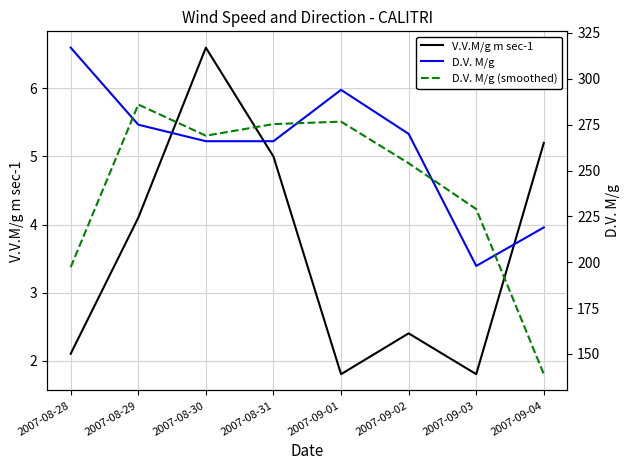

What is the difference between the V.V.M/g m sec-1 values at 2007-09-04 and 2007-09-02?

2.8